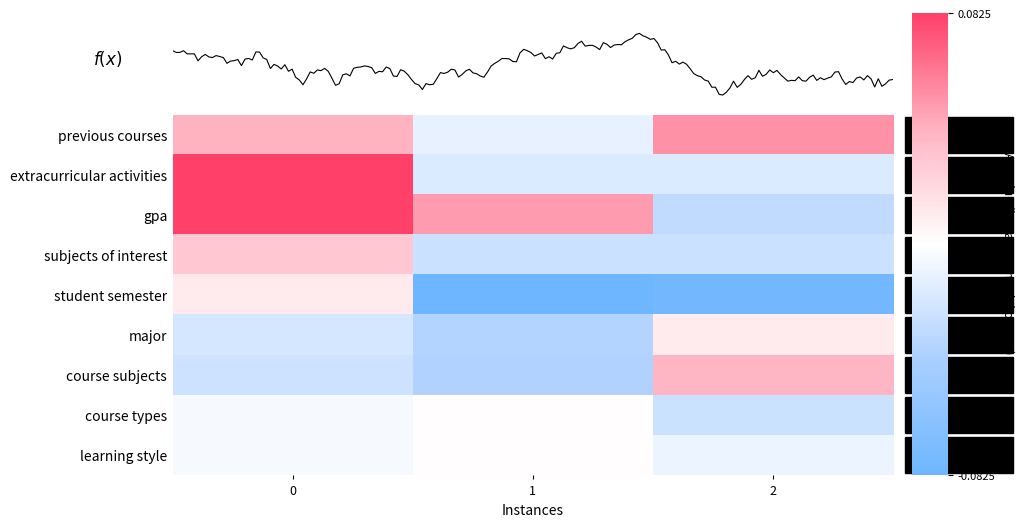

How many values in subjects of interest are above zero?

1